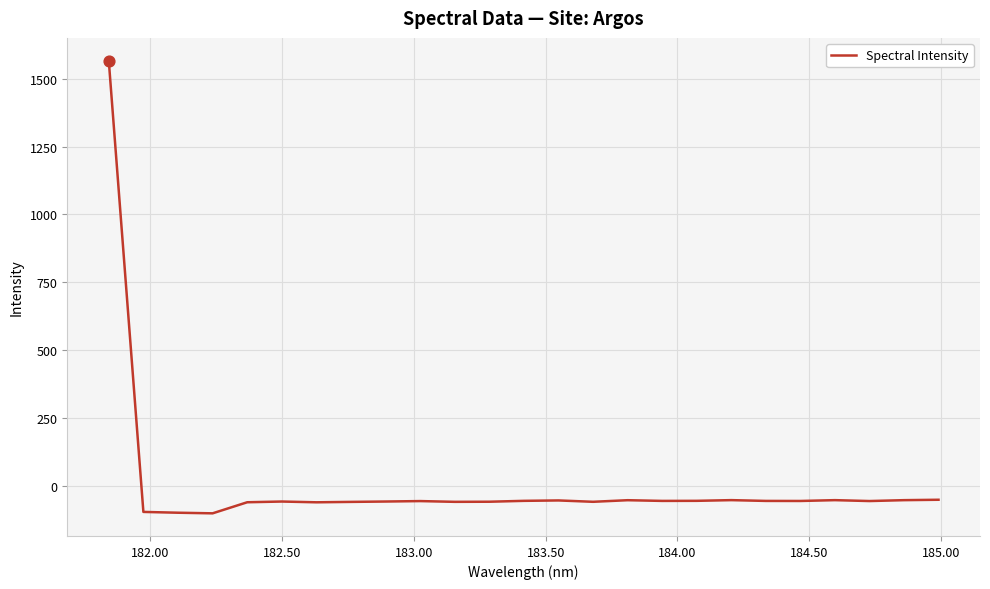

What is the difference between the maximum and minimum values?

1667.9